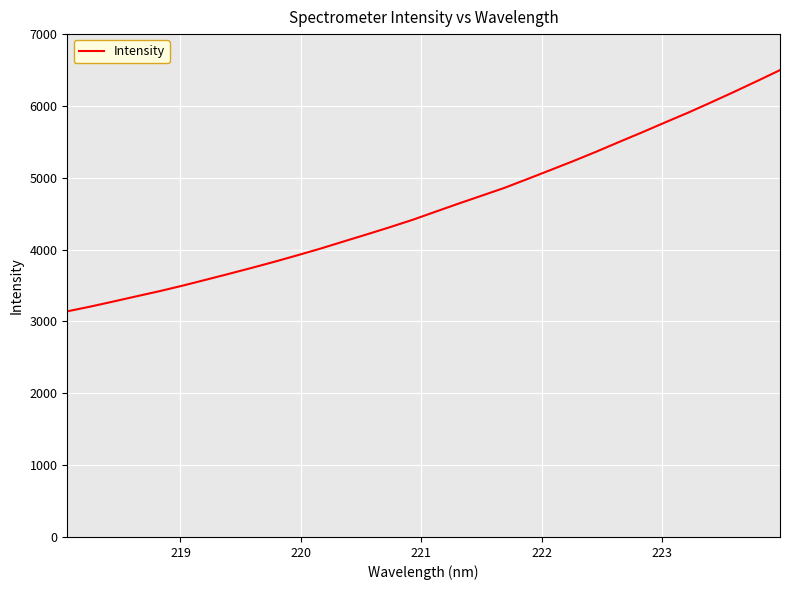

What is the difference between the maximum and minimum values?

3358.0